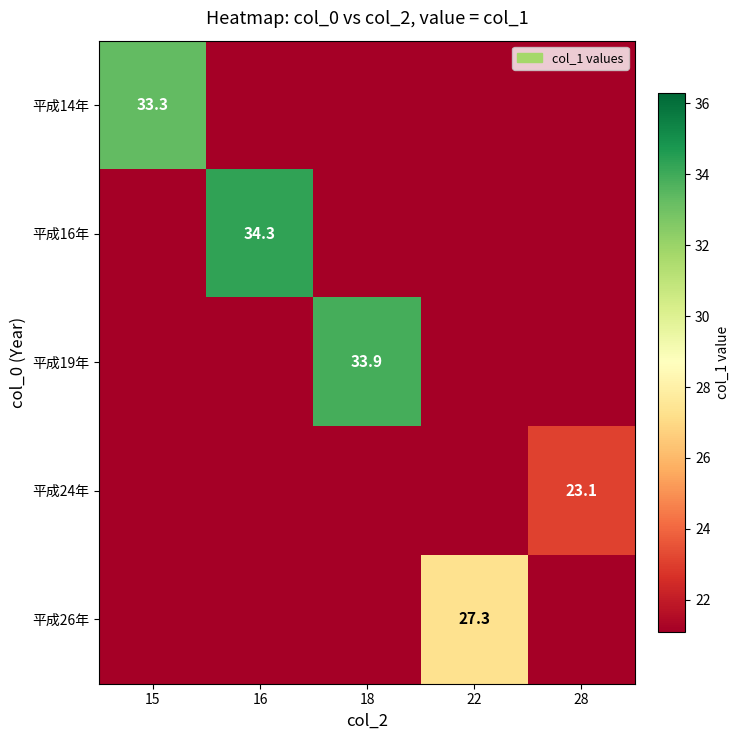

The 平成26年 series shows 27.3 at 22. True or false?

True